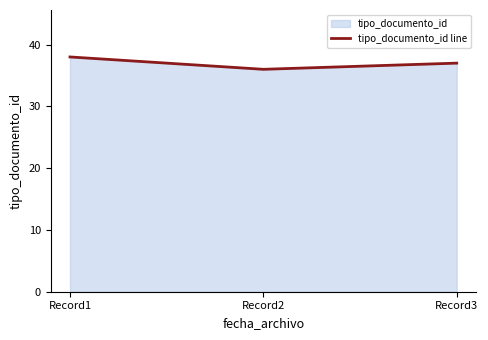

How many values are between 36 and 38?

3